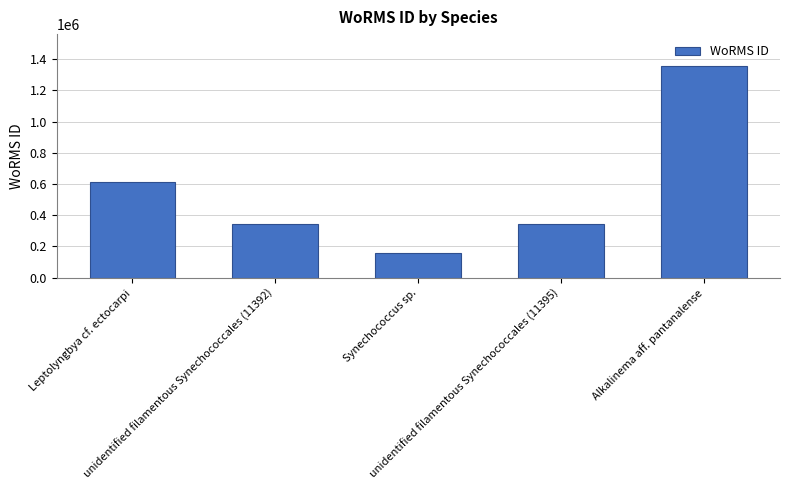

How many data points are less than 345514?

1